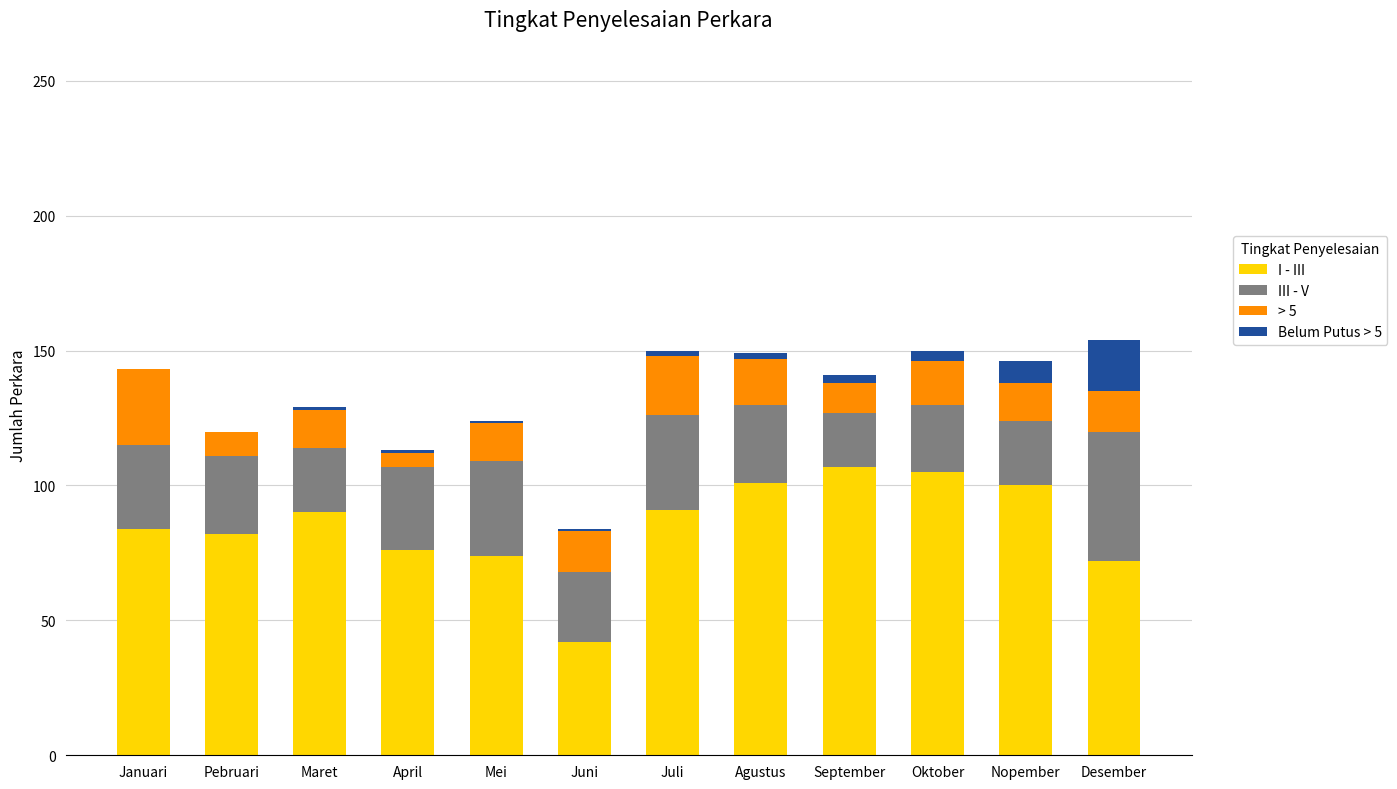

What is the total value across all series at Pebruari?

120